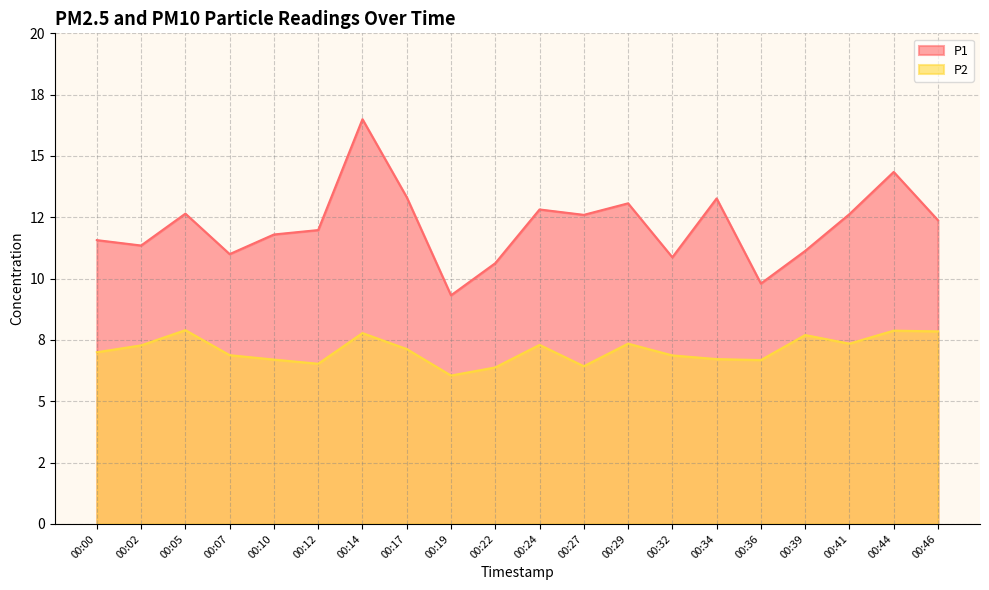

Which has a higher value, 00:00 or 00:07?

00:00